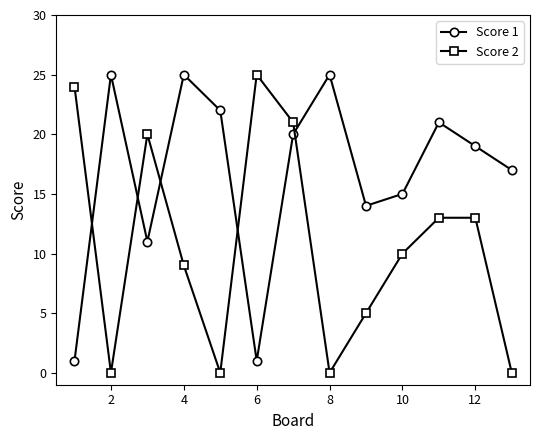

At how many categories does at least one series exceed 12?

13